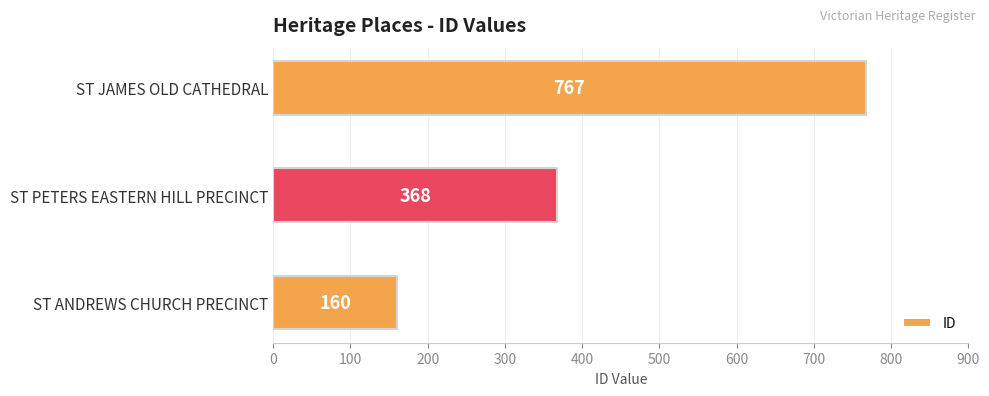

What is the average value?

432